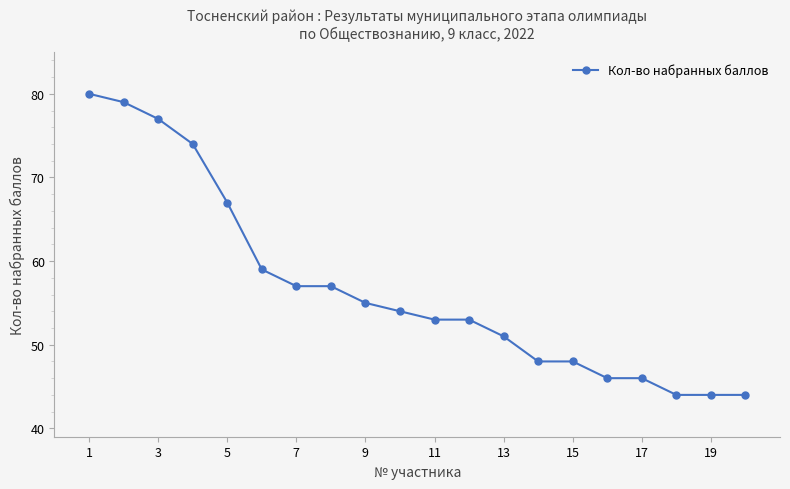

How many data points are less than 54?

10